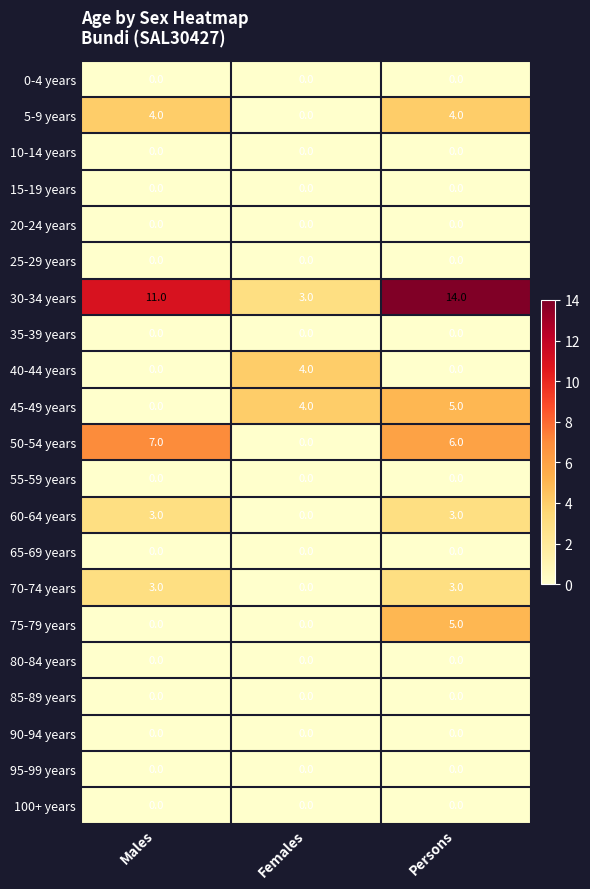

What is the total value across all series at Persons?

40